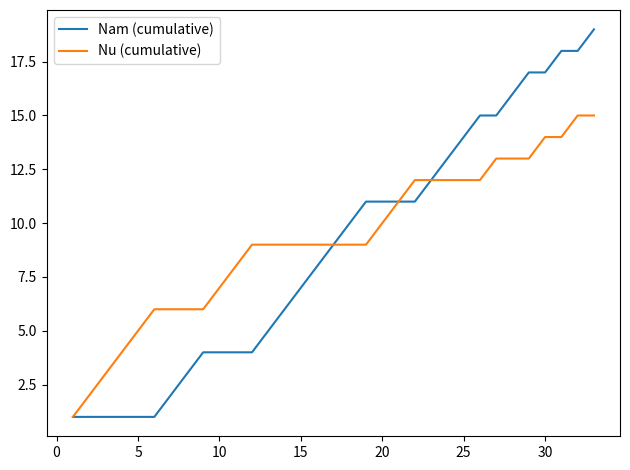

What is the greatest value displayed?

19